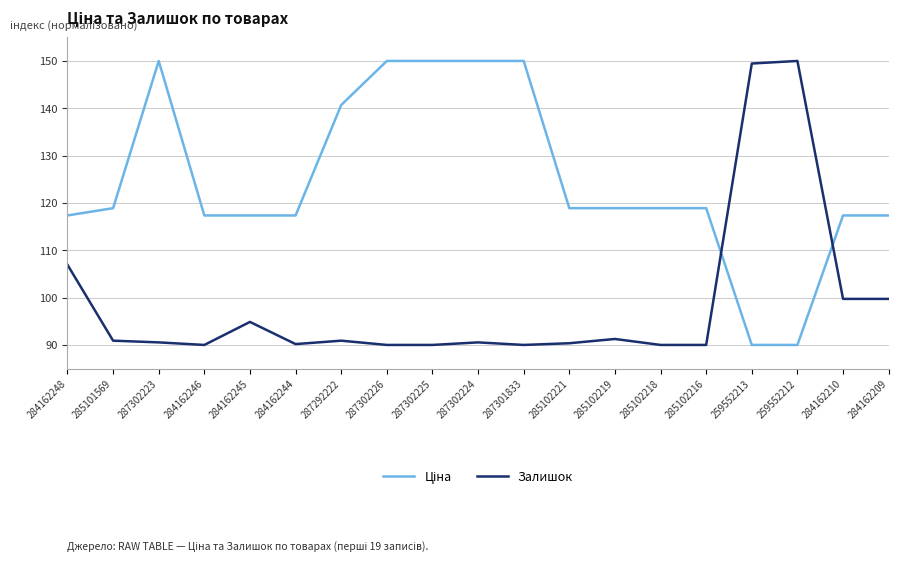

True or false: Залишок has a value of 90.9 at 287292222.

True